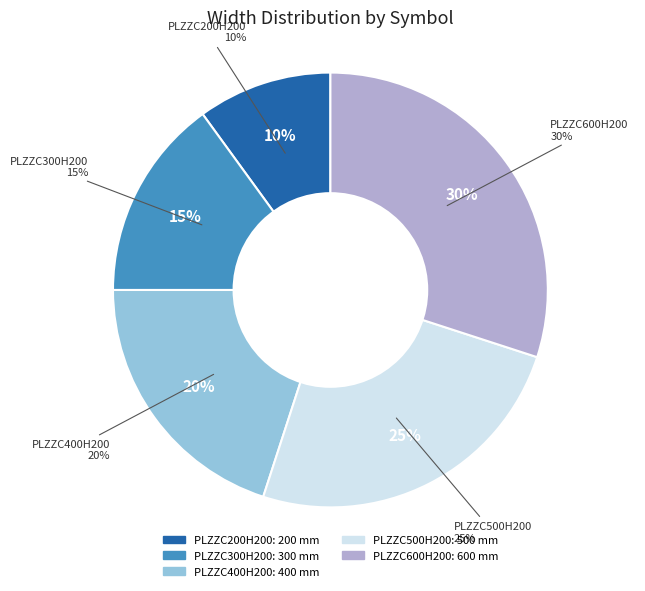

Is there any slice that represents more than half of the pie?

No